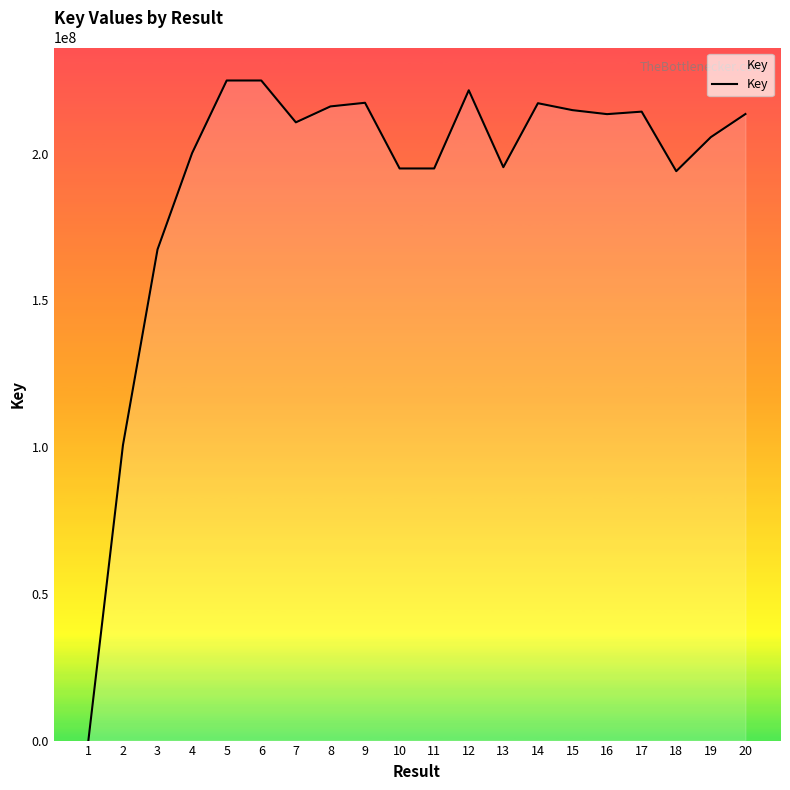

Is it true that the value at 20 is 213506094?

True